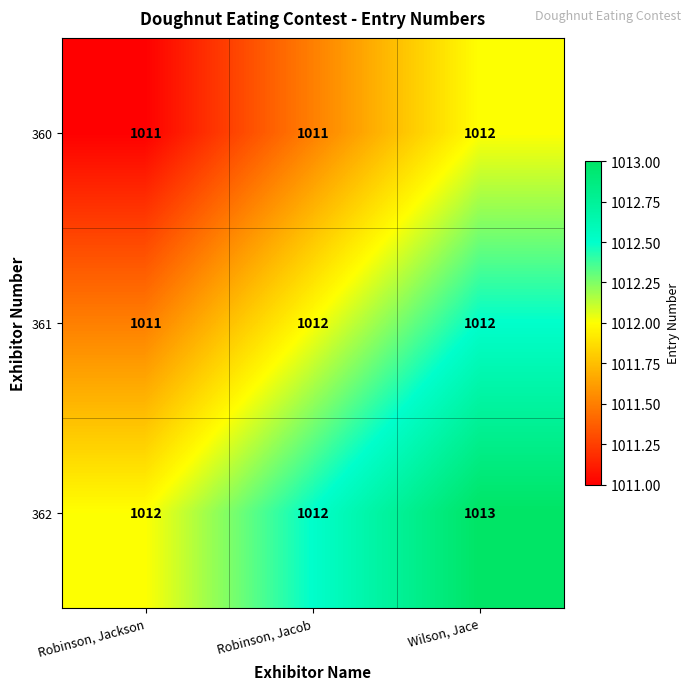

Is it true that 361 equals 1011 at Robinson, Jackson?

True